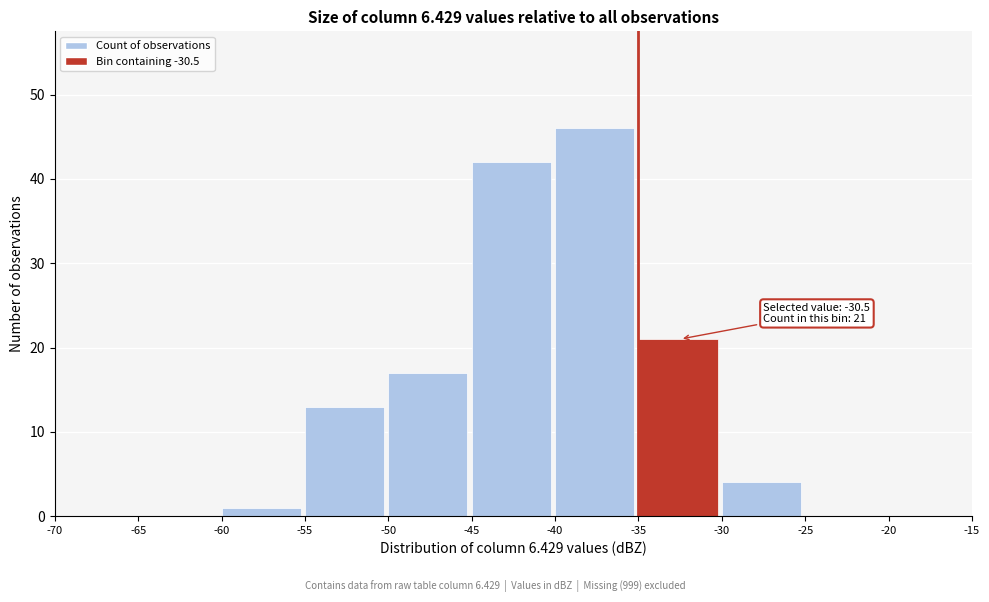

Which range on the x-axis has the tallest bar?

-40 to -35